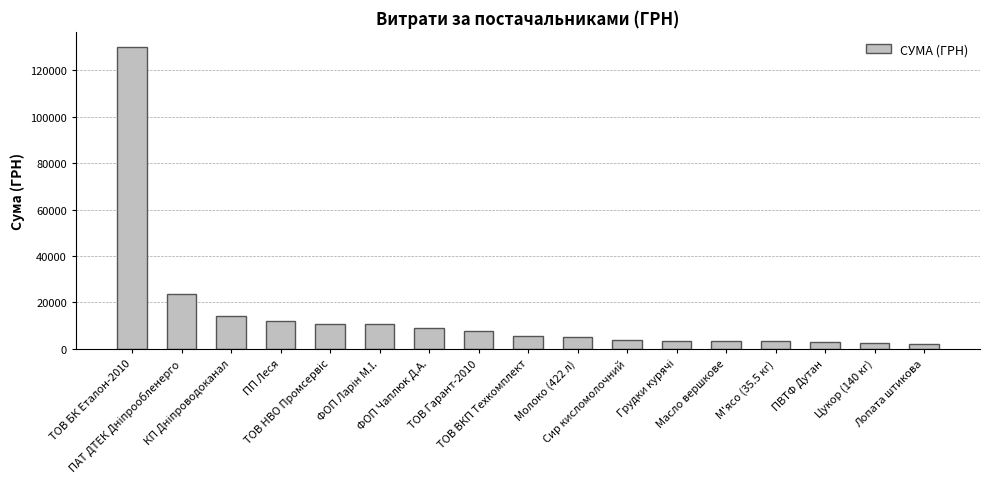

What is the value of the 4th bar from the left?

11959.7